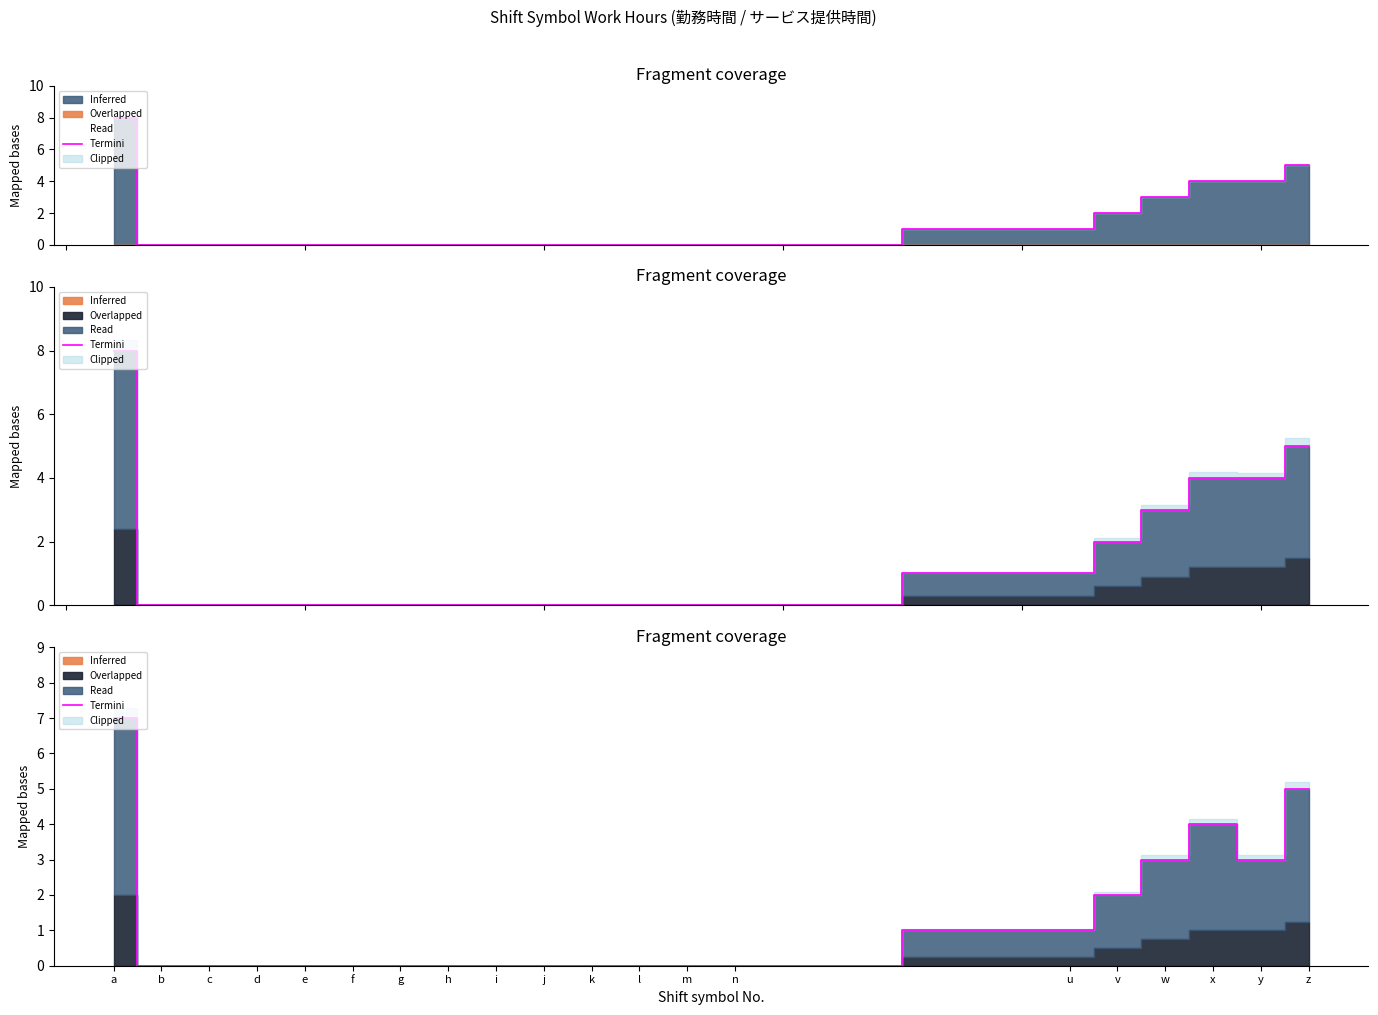

What is the label of the 14th point from the left?

n